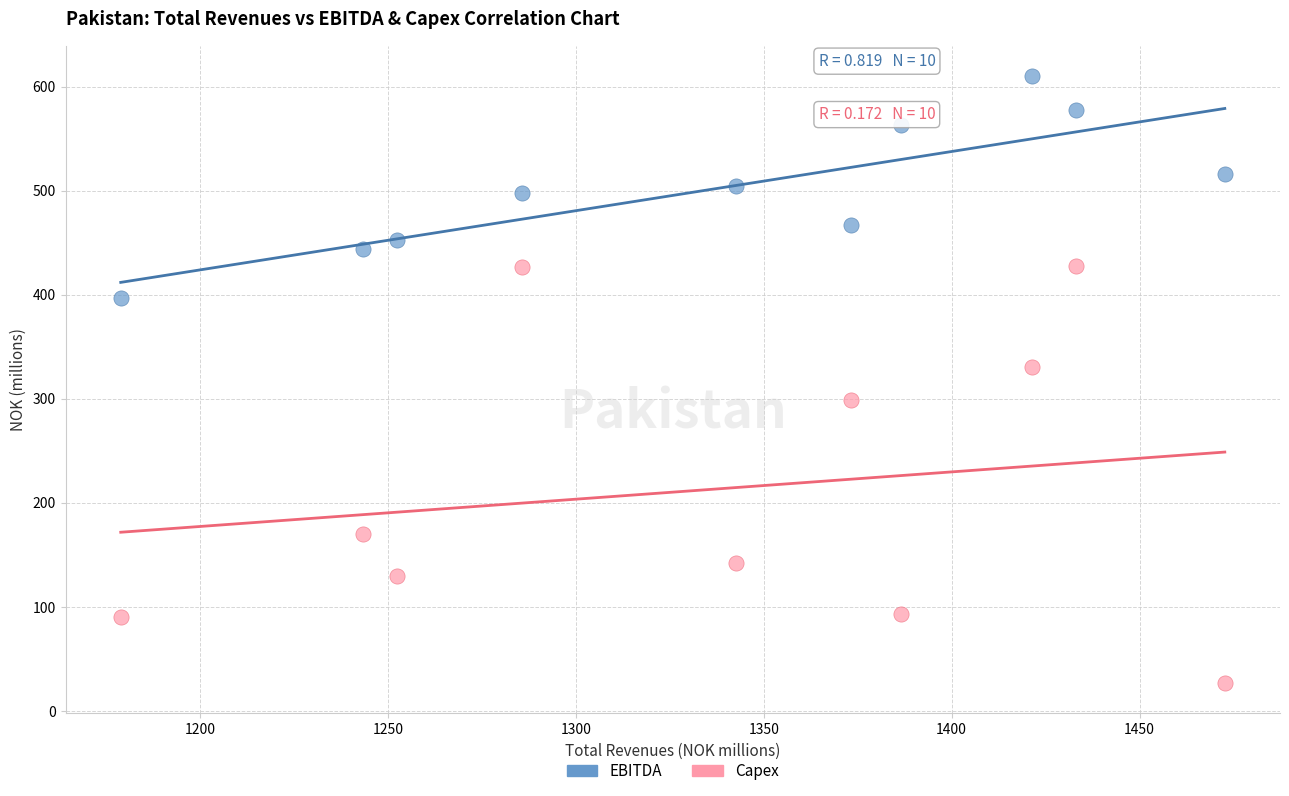

Which series contains the lowest Y value?

Capex